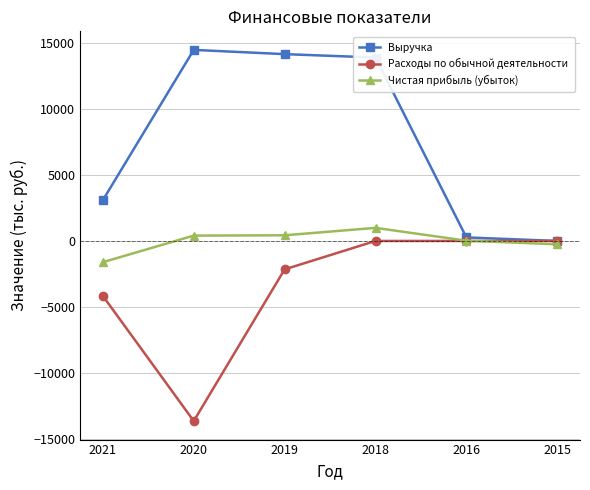

How many data points in Выручка are less than 13878?

3